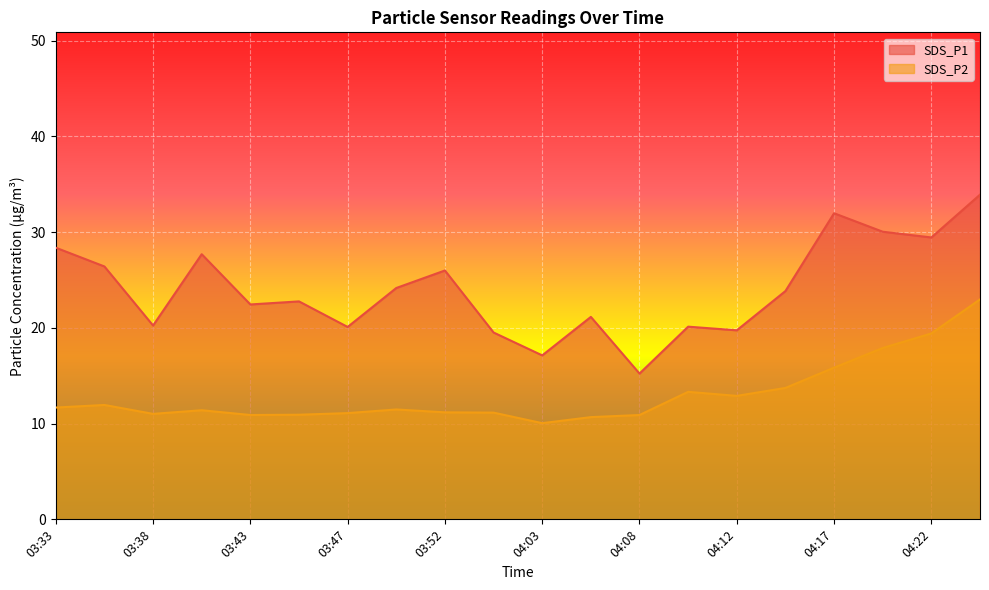

How many interior local valleys does the SDS_P2 series have?

4